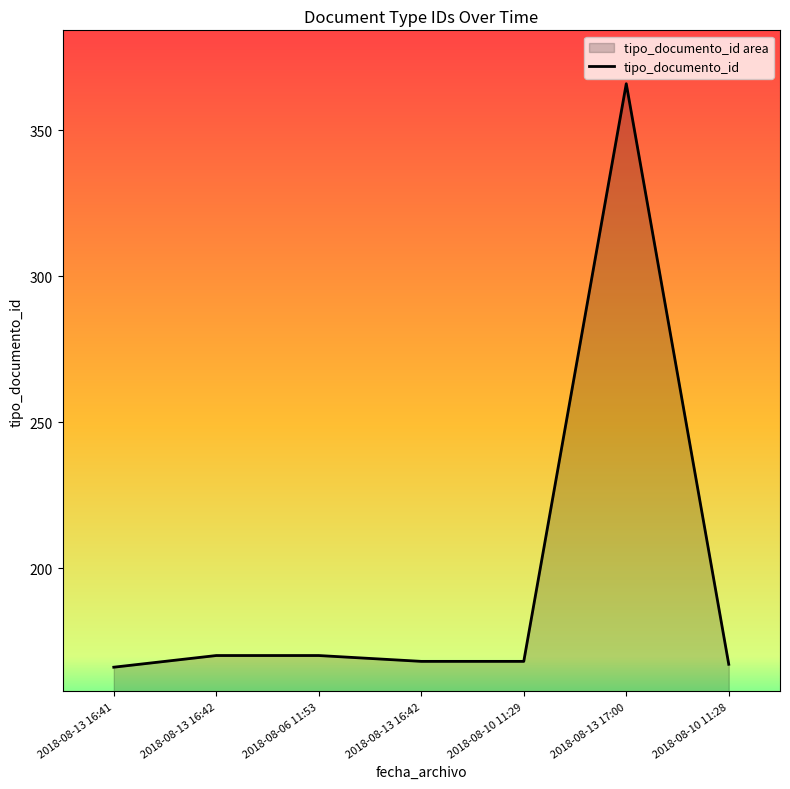

What is the sum of the values at 2018-08-10 11:28 and 2018-08-10 11:29?

335